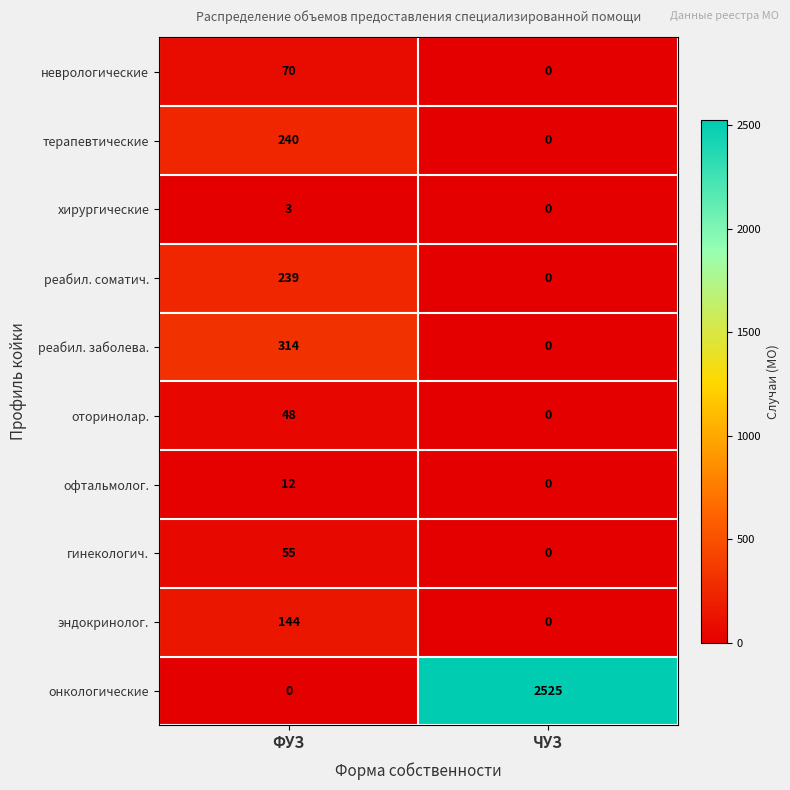

The value of онкологические at ФУЗ is 0. True or false?

True